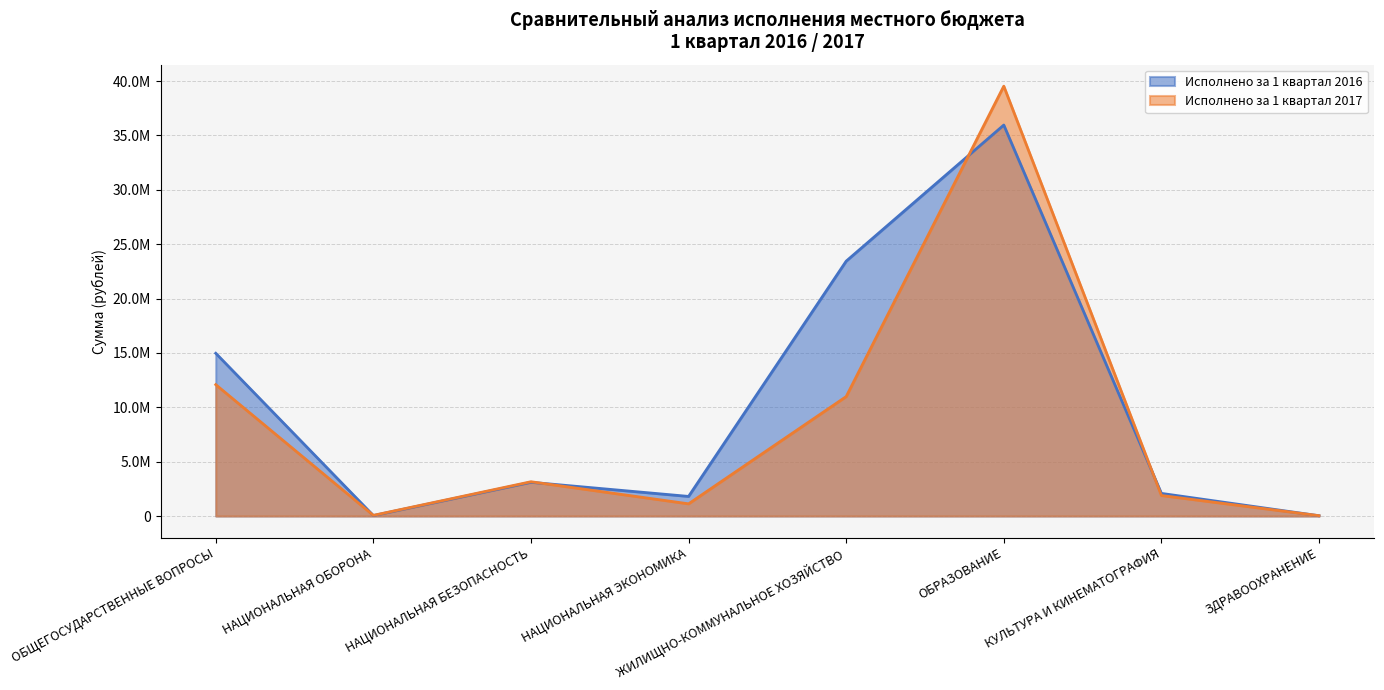

Where is the first local maximum for Исполнено за 1 квартал 2016?

НАЦИОНАЛЬНАЯ БЕЗОПАСНОСТЬ